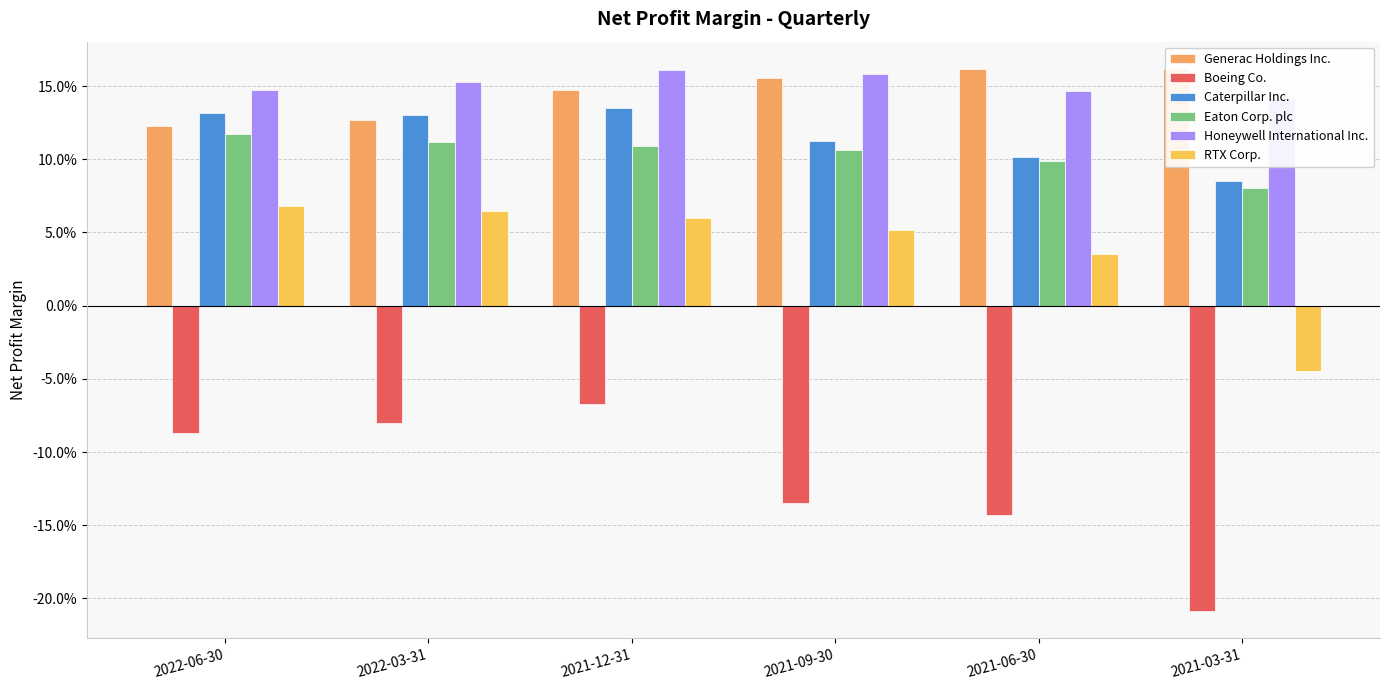

Which category has the highest value in the Caterpillar Inc. series?

2021-12-31